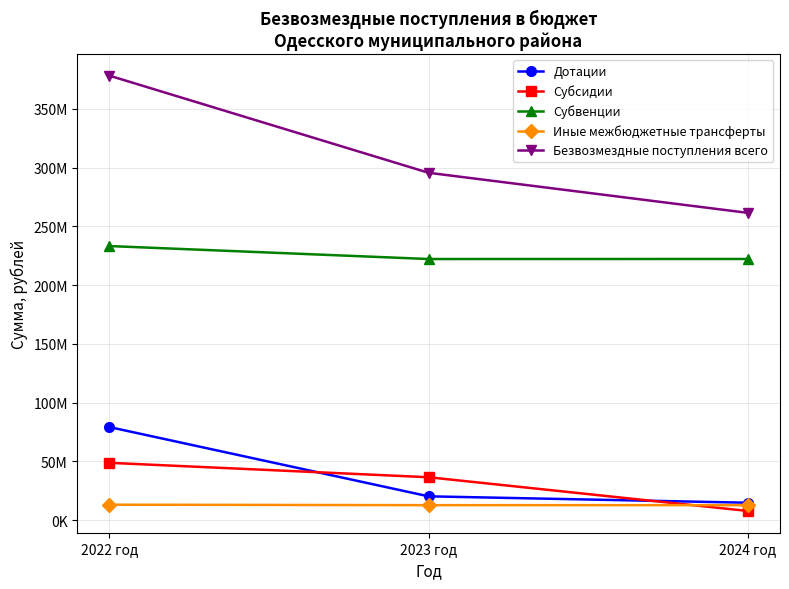

Which series has the largest range (max minus min)?

Безвозмездные поступления всего